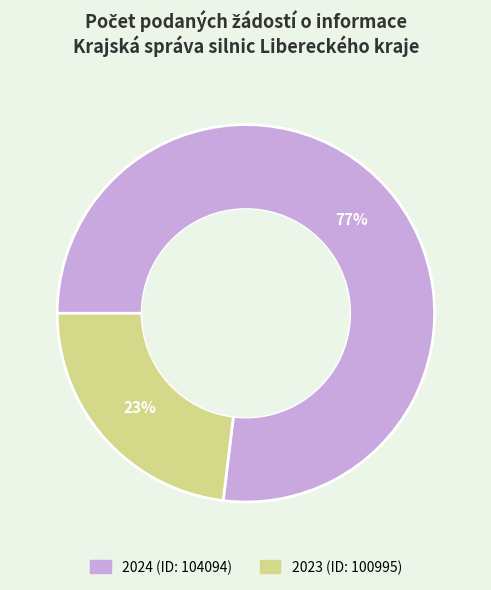

To the nearest percent, what is the average slice percentage?

50%